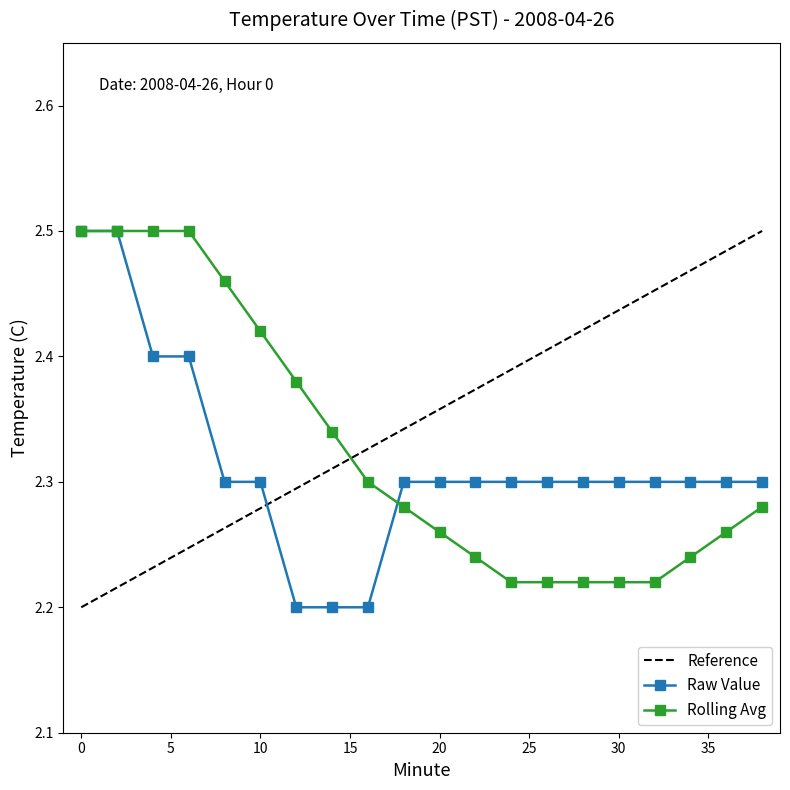

True or false: Raw Value and Reference cross at least once.

True